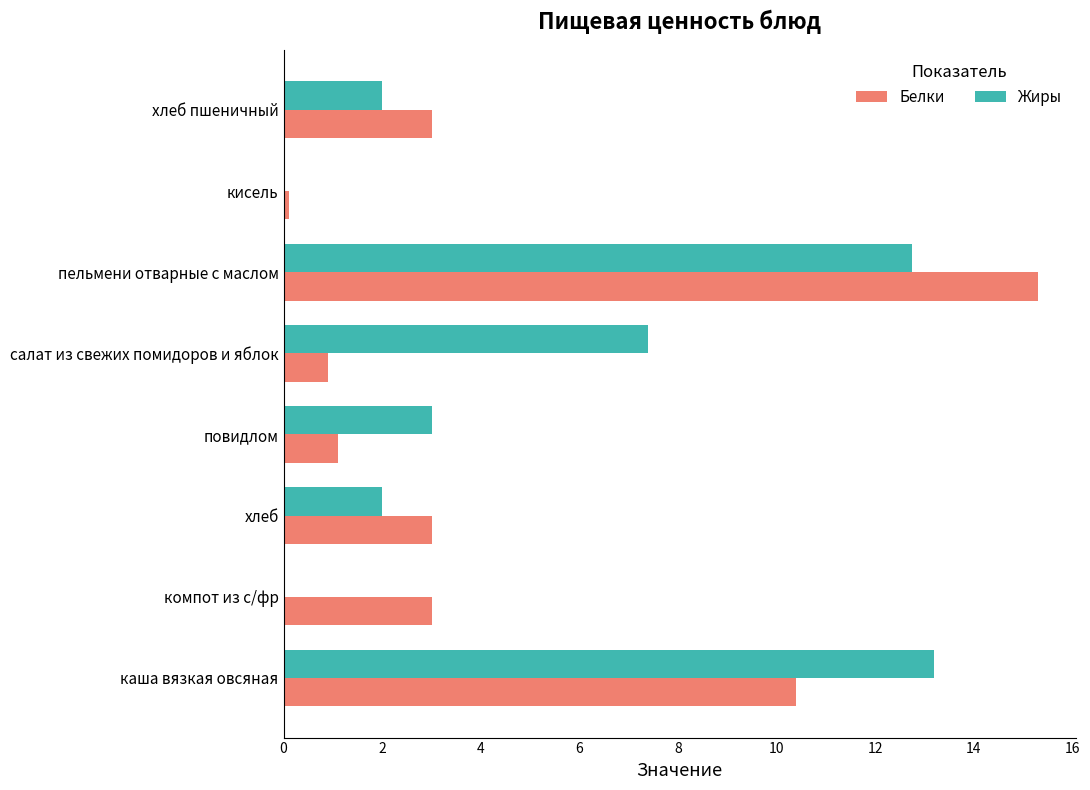

Is it true that Жиры equals 4.8 at каша вязкая овсяная?

False